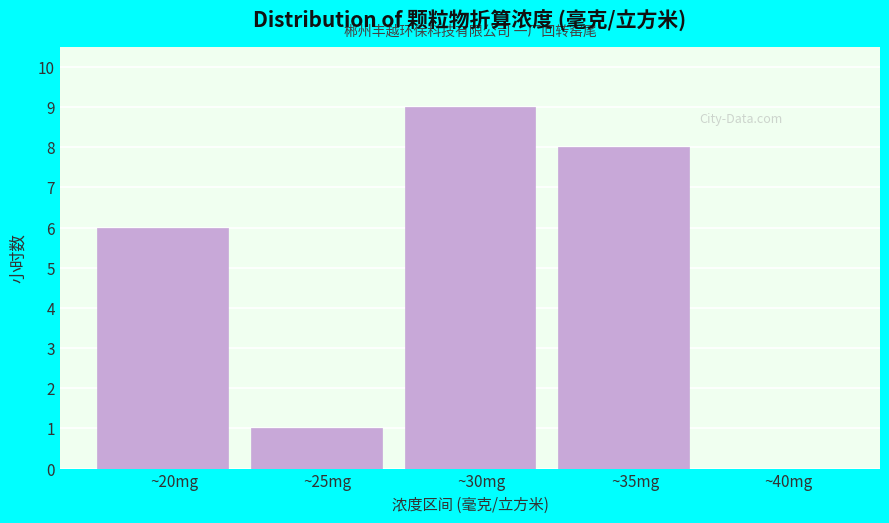

Reading left to right, what are all the values shown in this chart?

~20mg=6	~25mg=1	~30mg=9	~35mg=8	~40mg=0